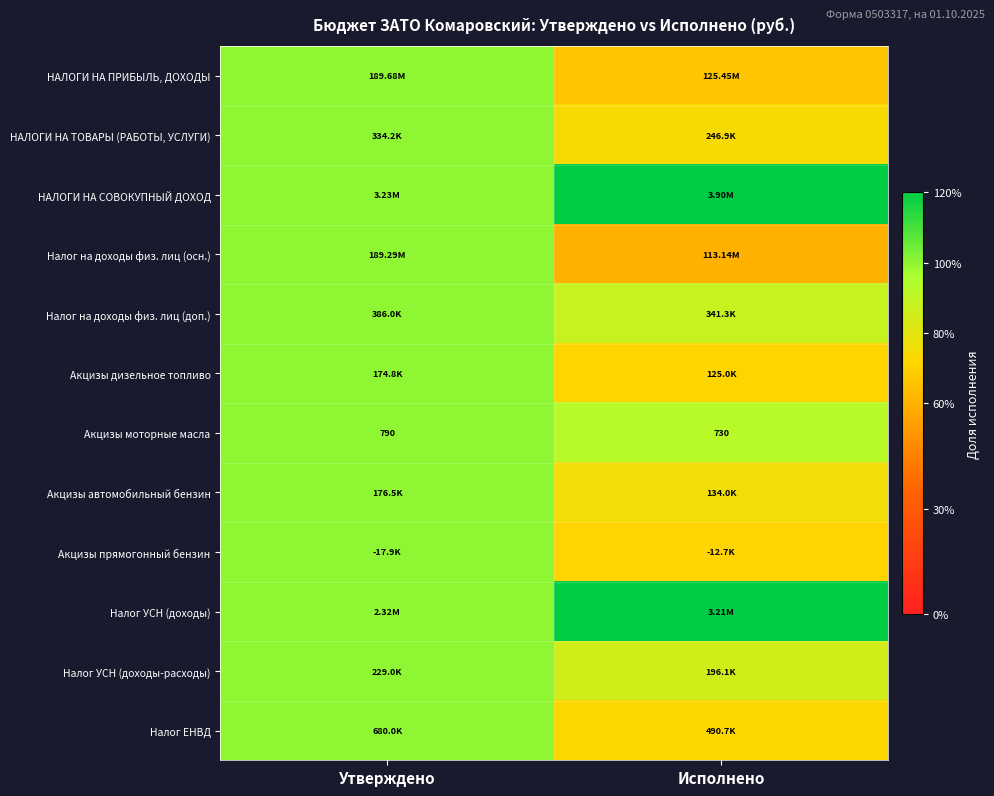

Between Исполнено and Утверждено, which is larger?

Утверждено